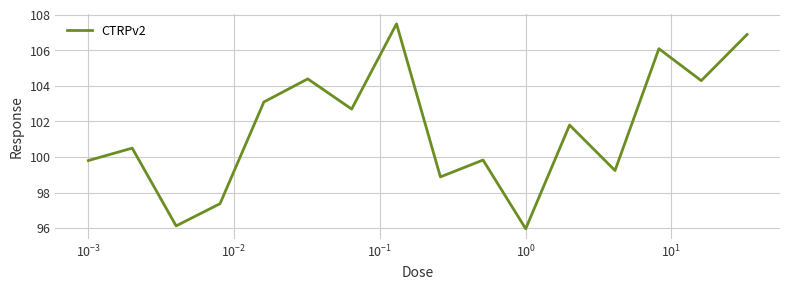

Does the chart have visible grid lines?

Yes